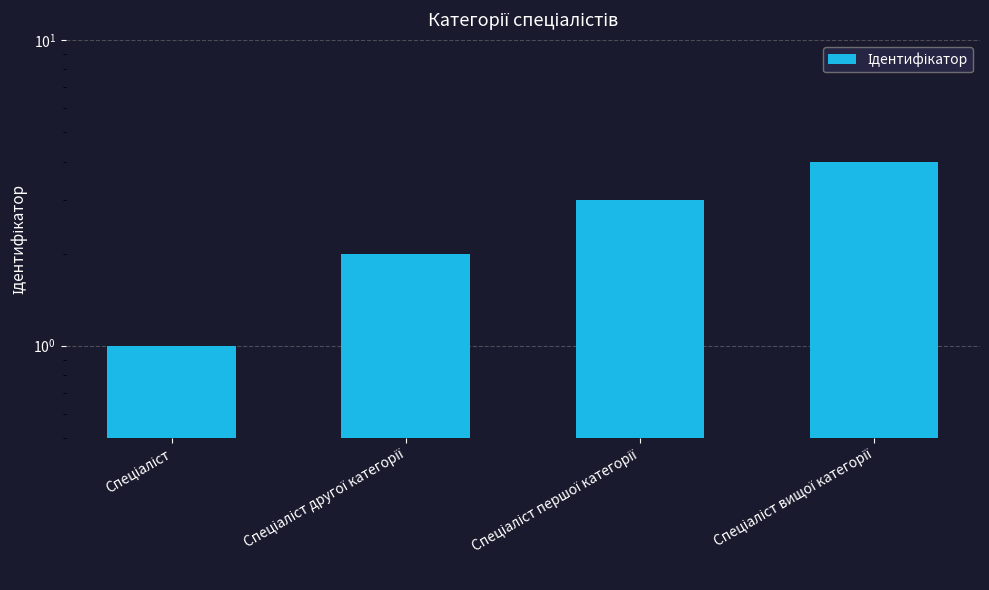

What is the sum of all values?

10